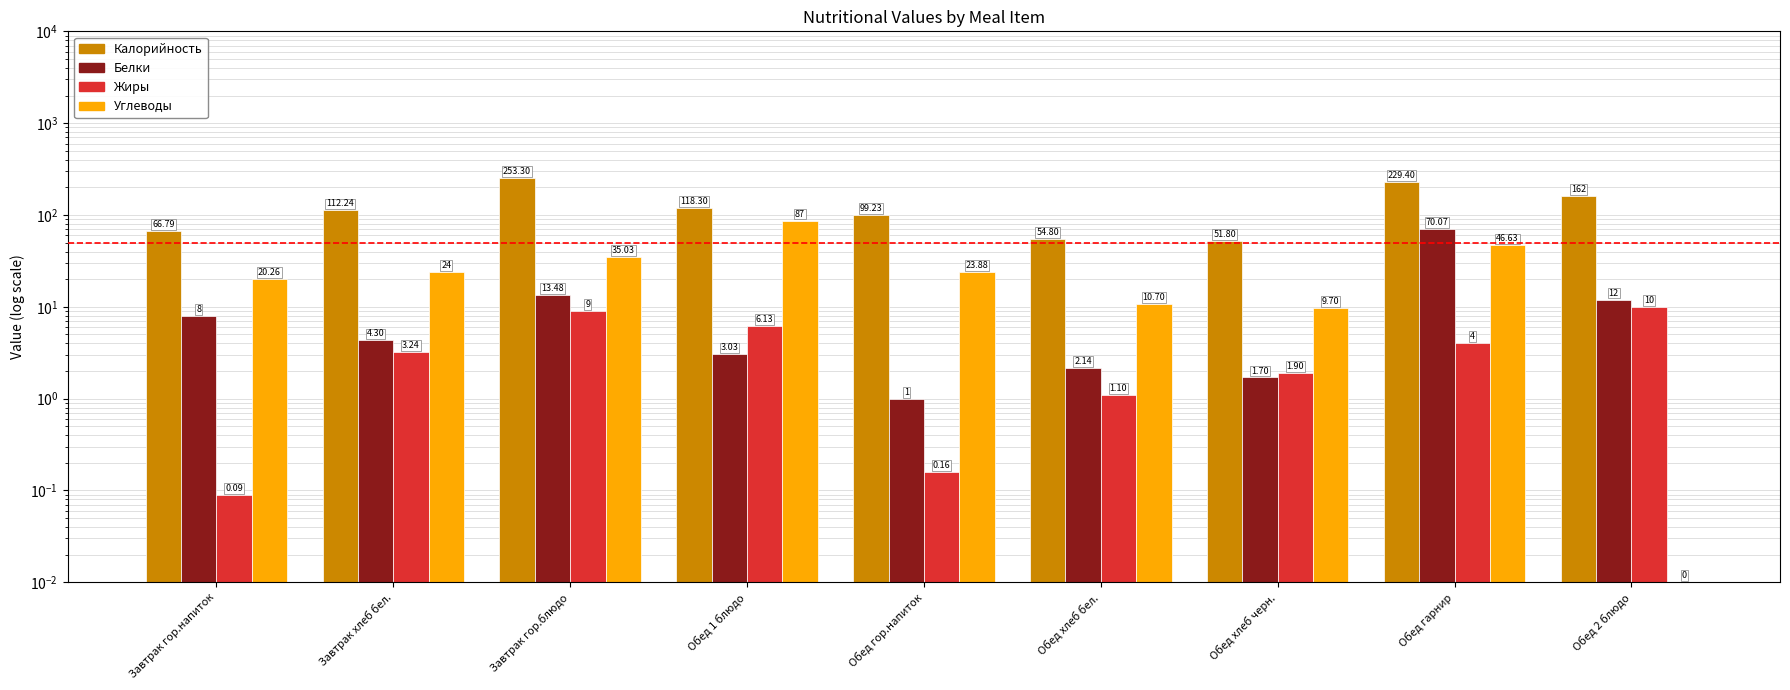

What is the maximum value for Калорийность?

253.3